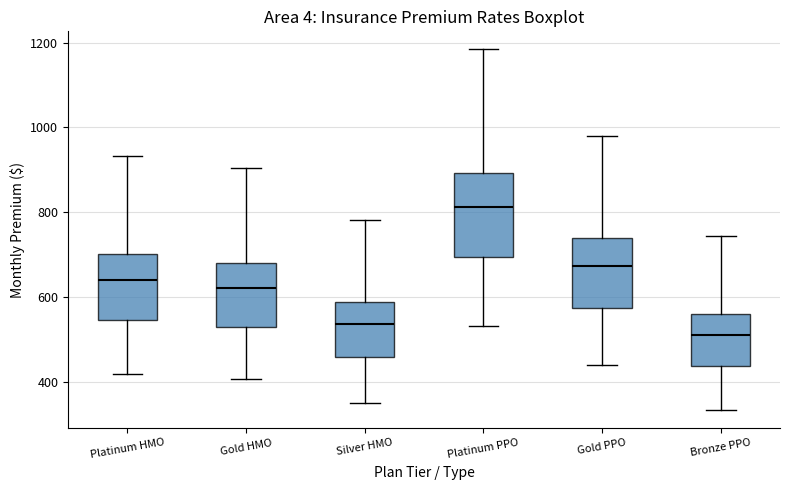

Comparing the boxes themselves (not the whiskers), which one is the tallest?

Platinum PPO